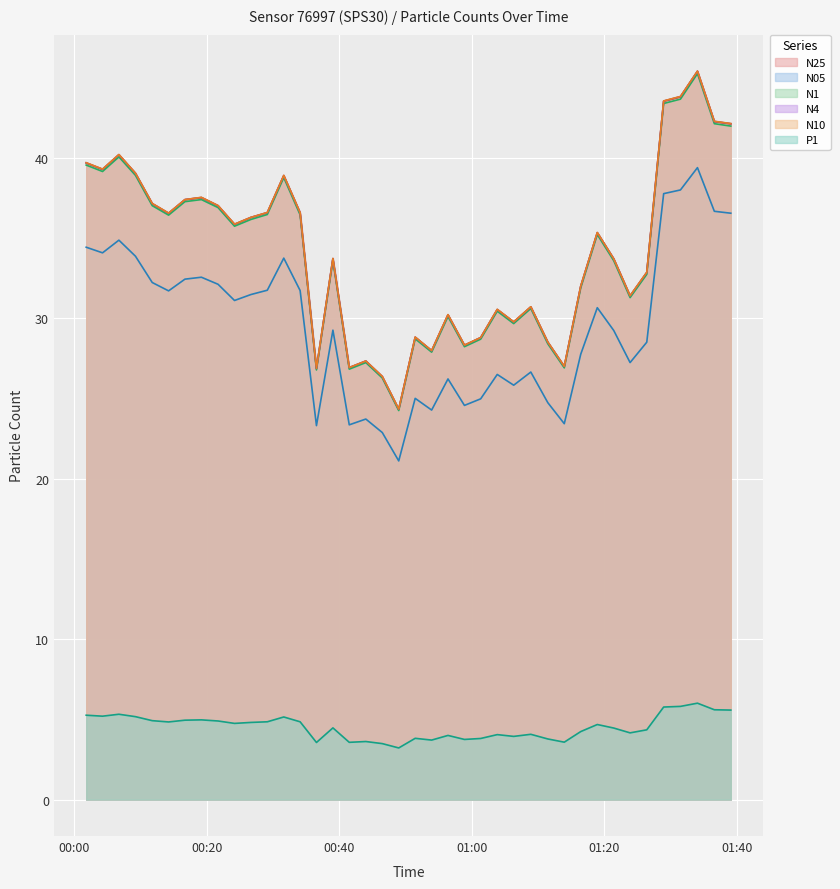

True or false: N1 and N05 cross at least once.

False